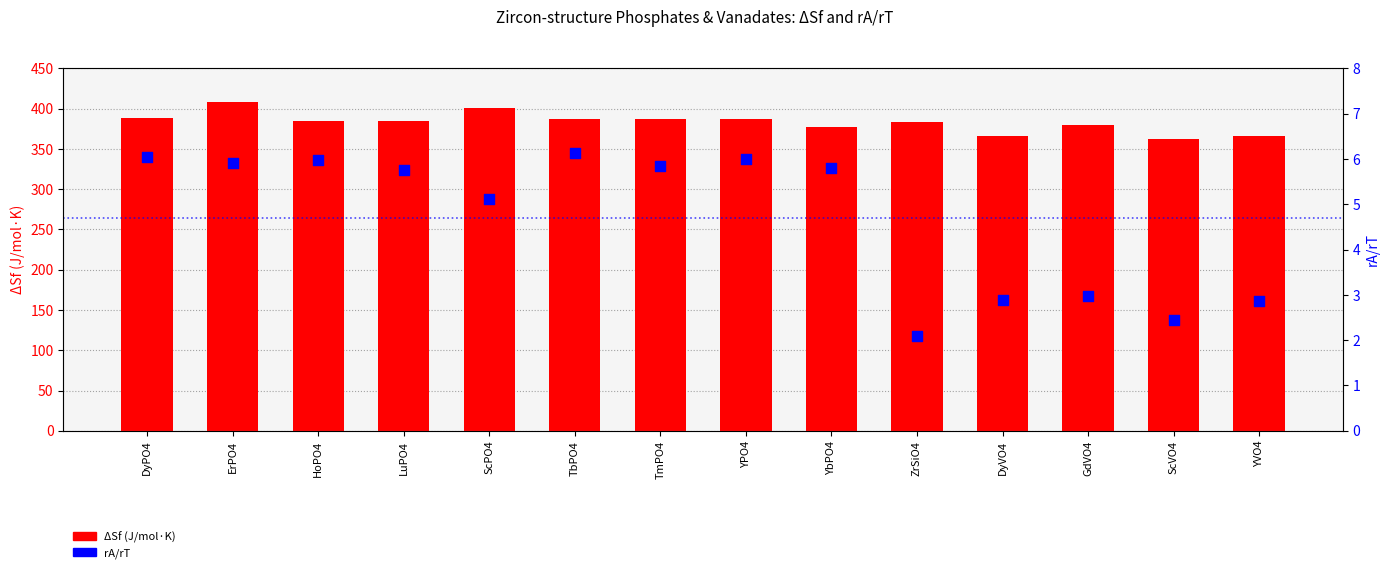

Which series reaches the minimum Y coordinate?

rA/rT